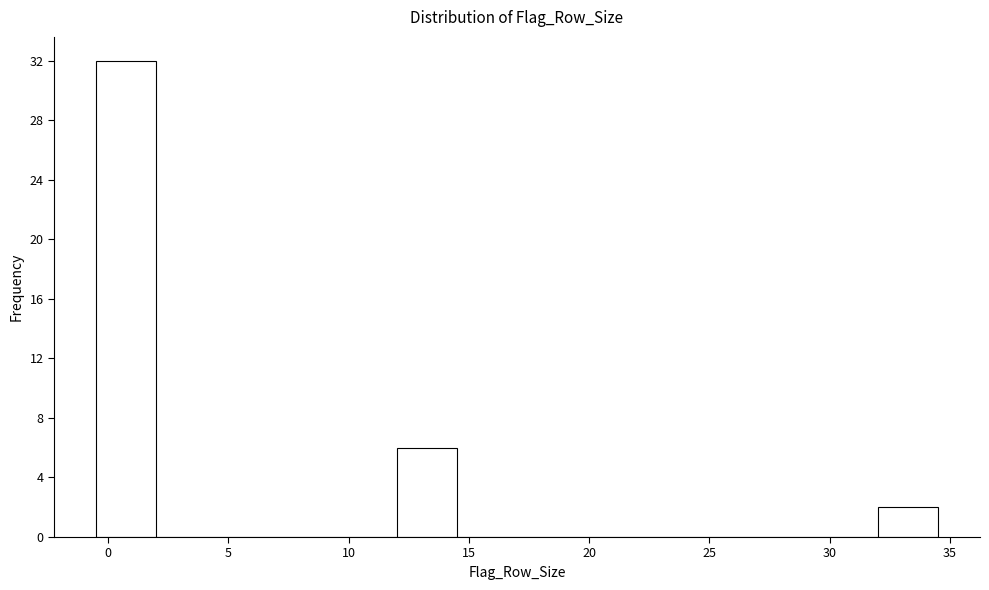

Over which range of the x-axis is the bar tallest?

-0.5 to 2.0